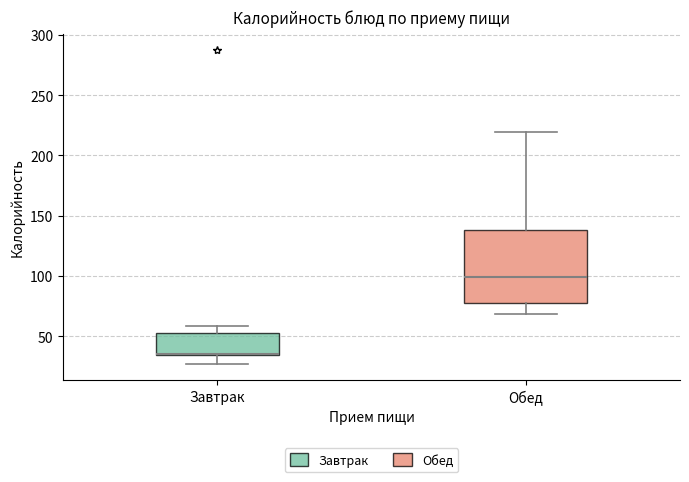

Which box is the tallest, from its lower edge to its upper edge?

Обед